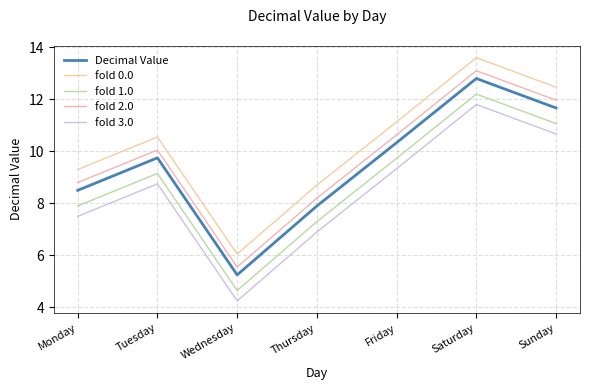

What are all the series names shown in the legend?

Decimal Value, fold 0.0, fold 1.0, fold 2.0, fold 3.0